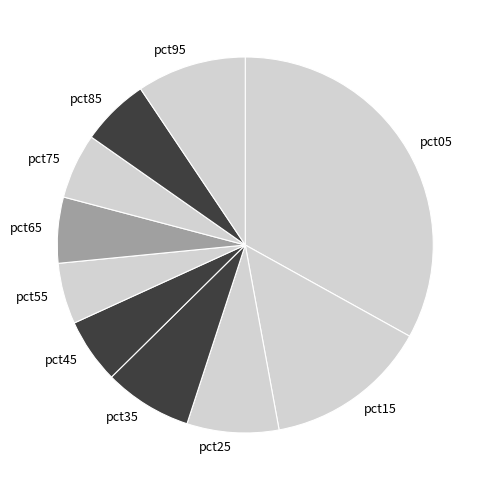

Which has a higher value, pct95 or pct65?

pct95